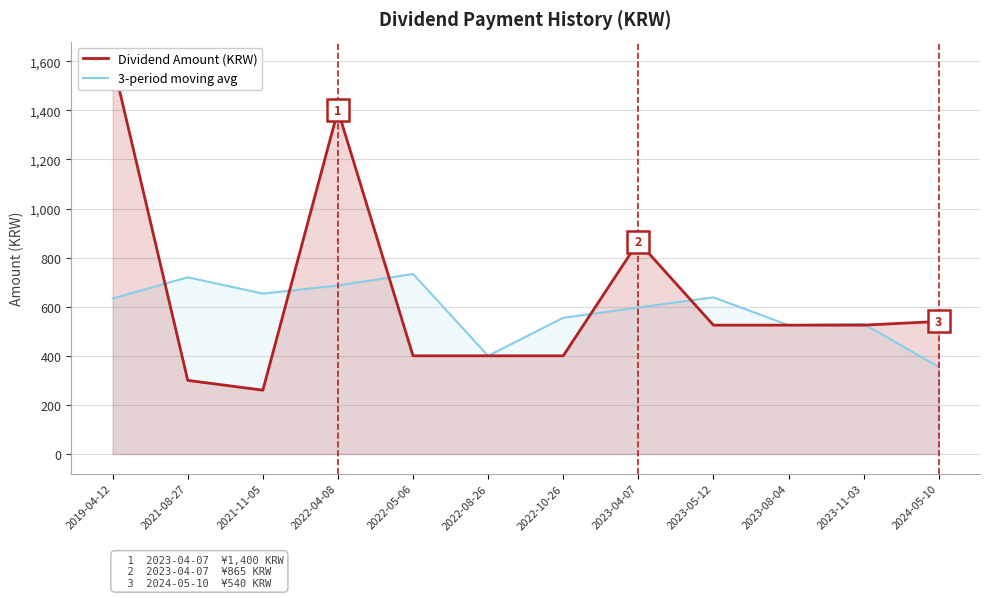

At which label is Dividend Amount (KRW) closest to 930?

2023-04-07